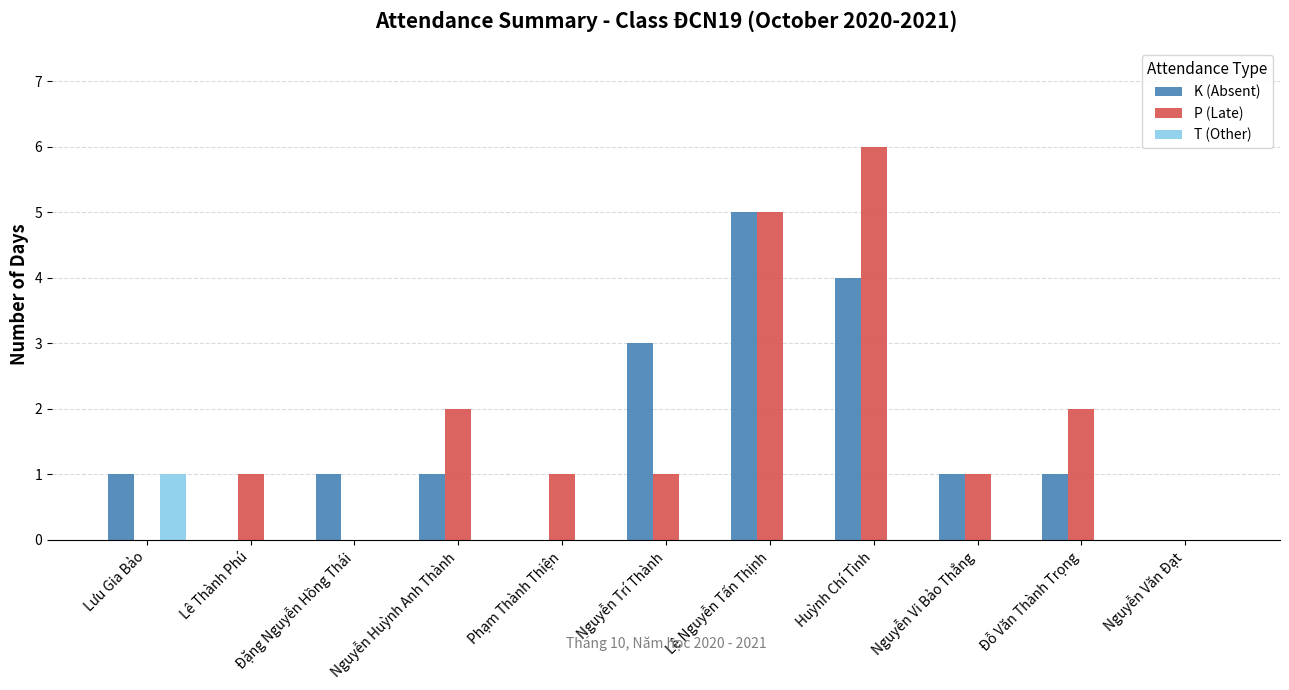

Between Lê Thành Phú and Huỳnh Chí Tình, which series saw the biggest shift?

P (Late)